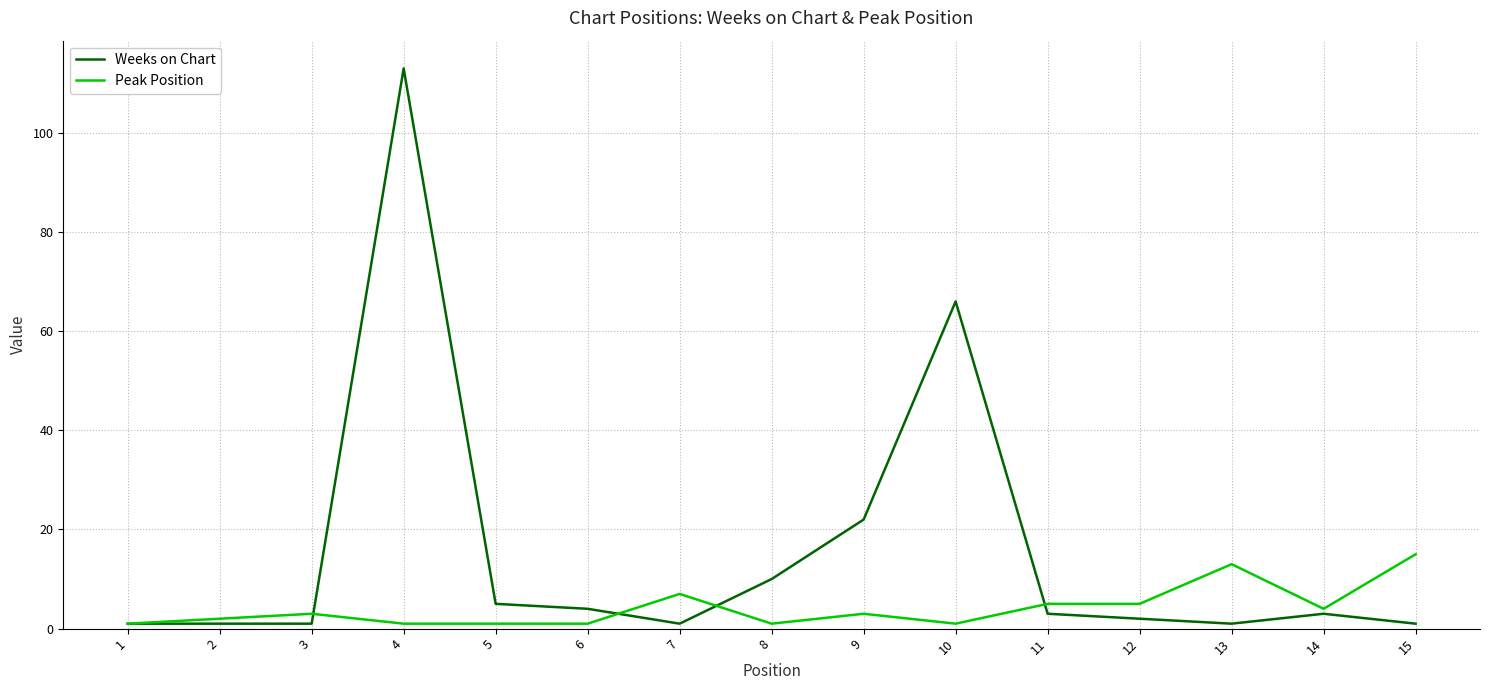

At which category is the sum across all series the highest?

4